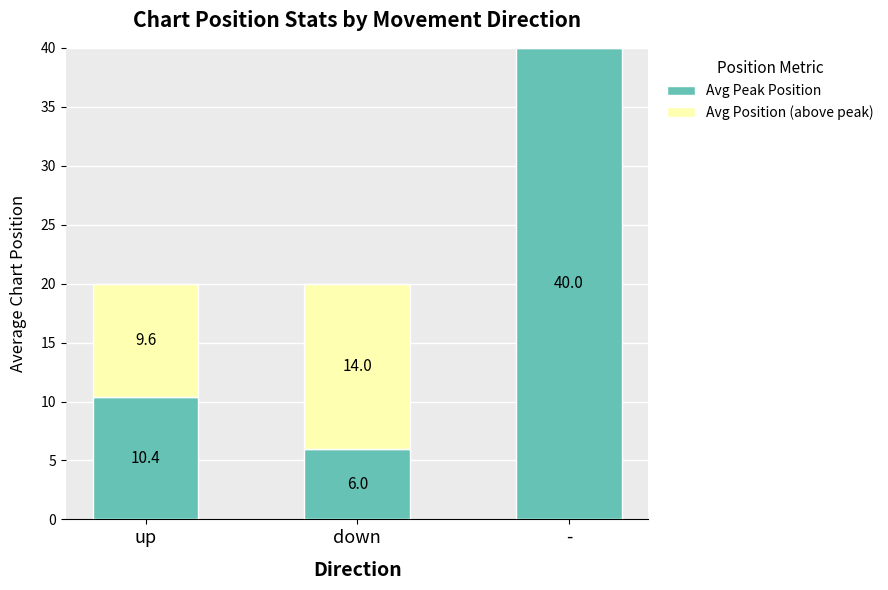

Reading left to right, list the values for the Avg Peak Position series.

up=10.4	down=6.0	-=40.0